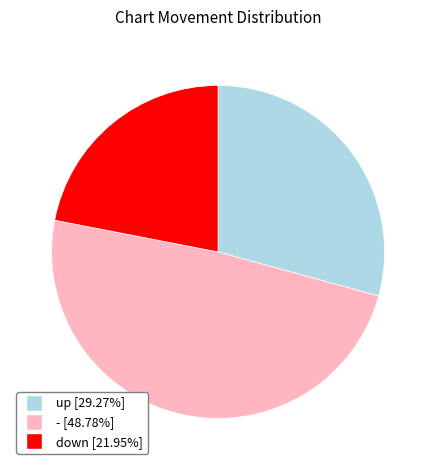

Is there any slice that represents more than half of the pie?

No